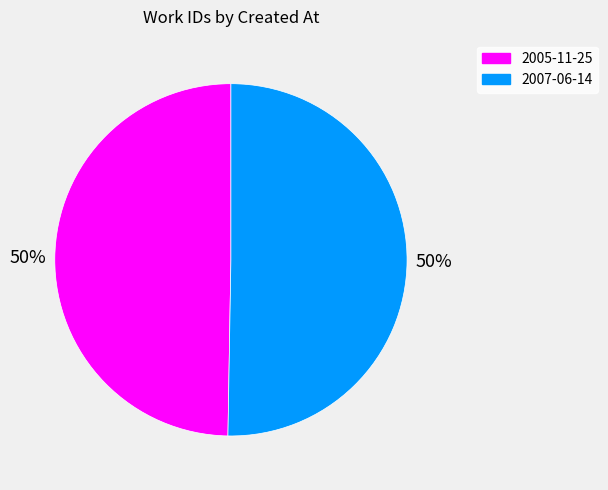

How many segments does this pie chart have?

2